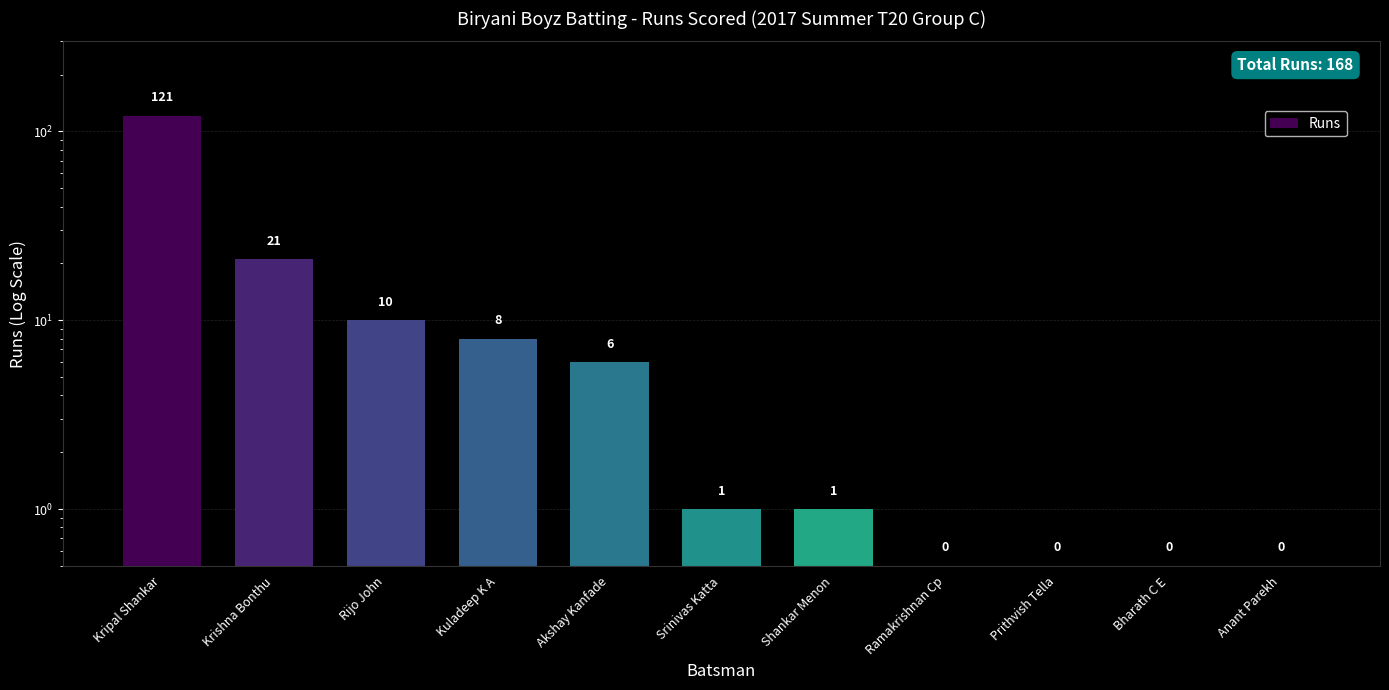

What position from the left is Ramakrishnan Cp?

8